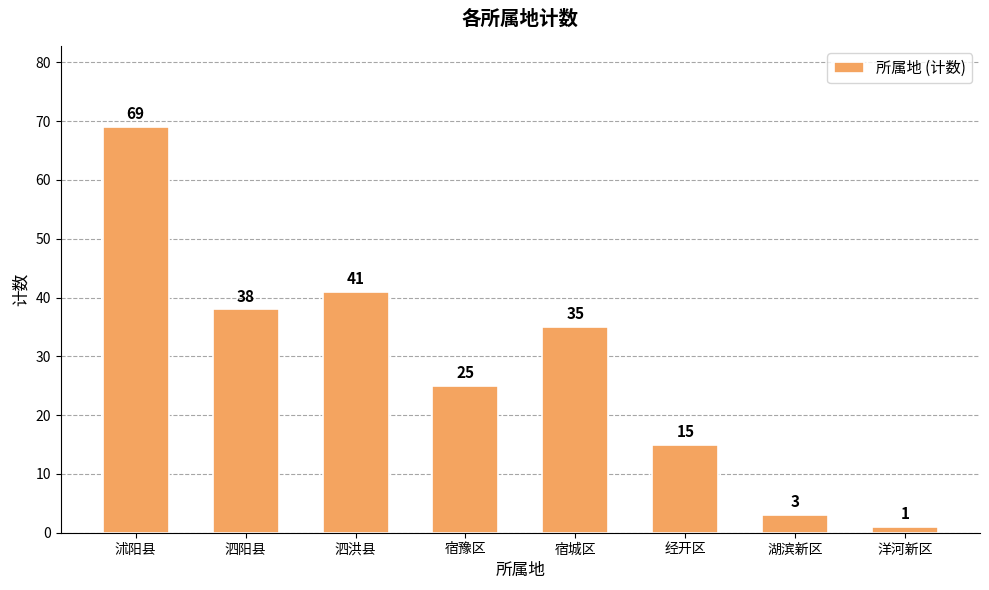

The chart shows a value of 1 at 洋河新区. True or false?

True